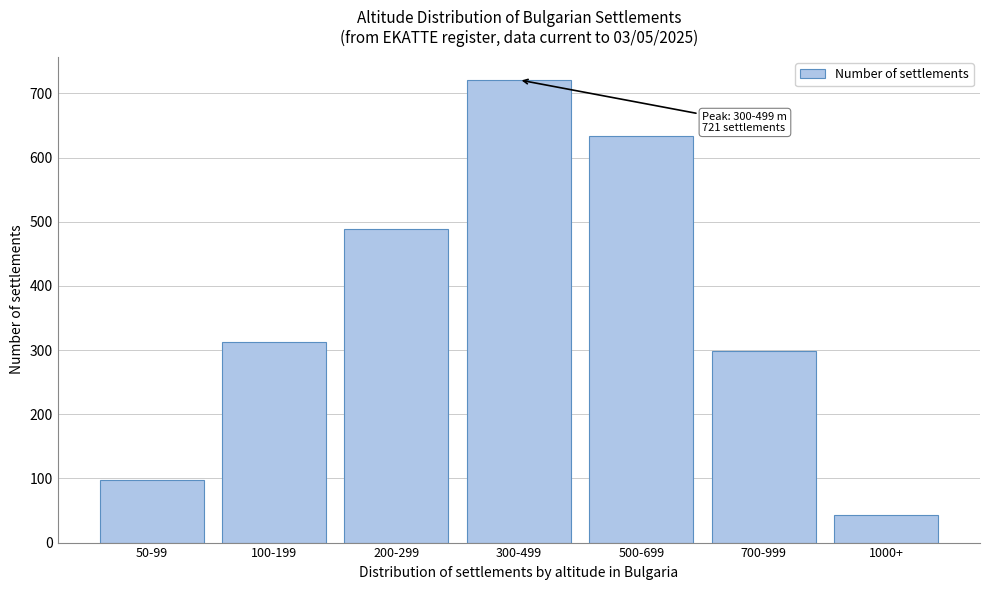

Reading right to left, transcribe all the data shown in this chart.

43	298	634	721	489	312	97